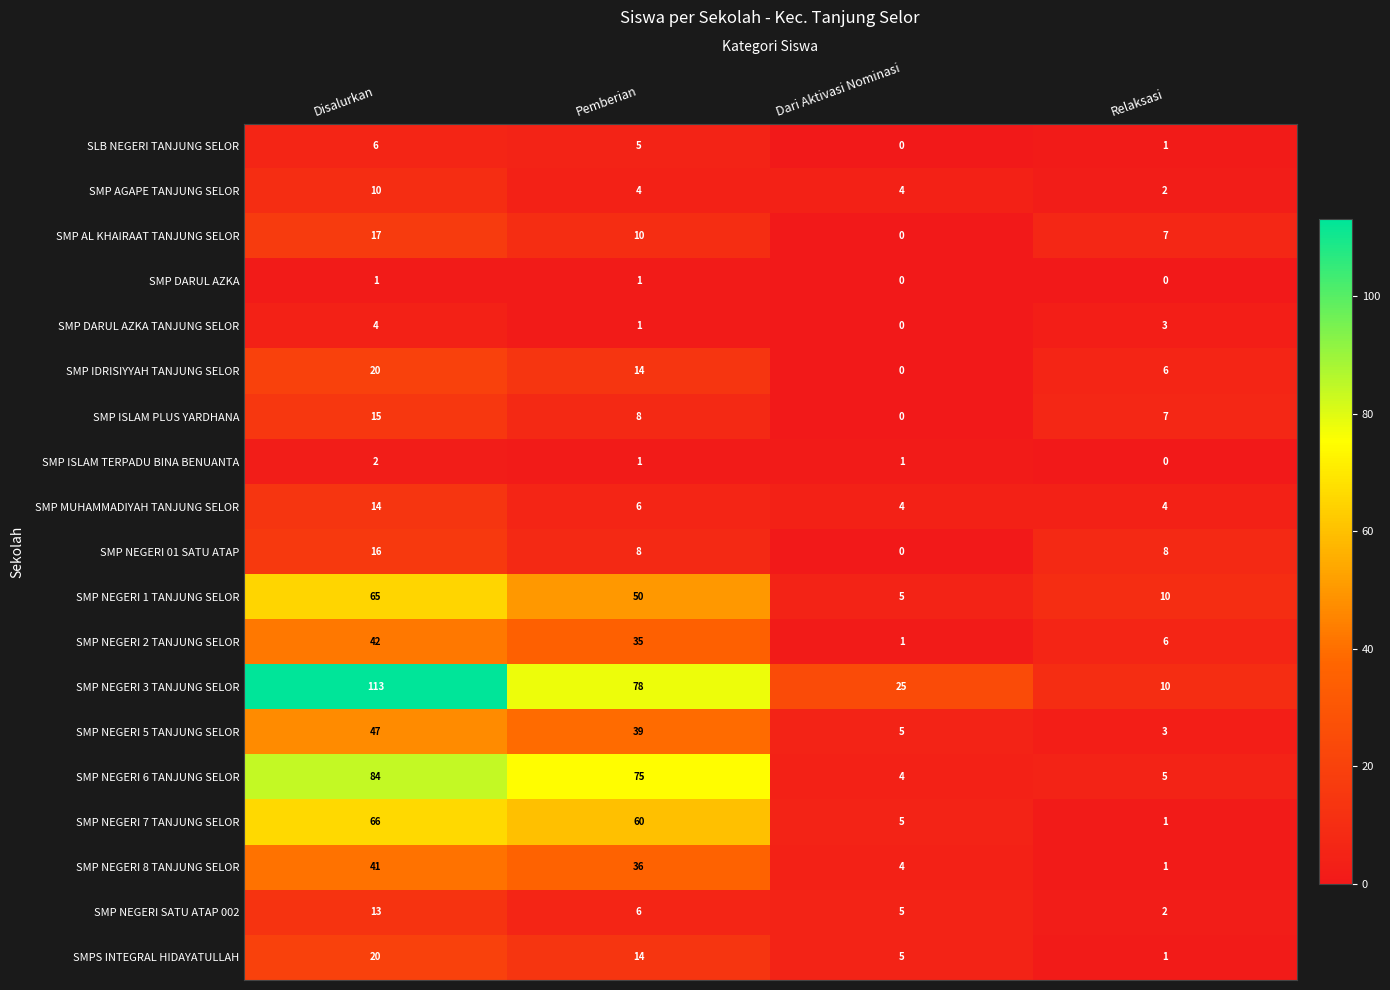

True or false: SMP ISLAM TERPADU BINA BENUANTA has a value of 2 at Pemberian.

False